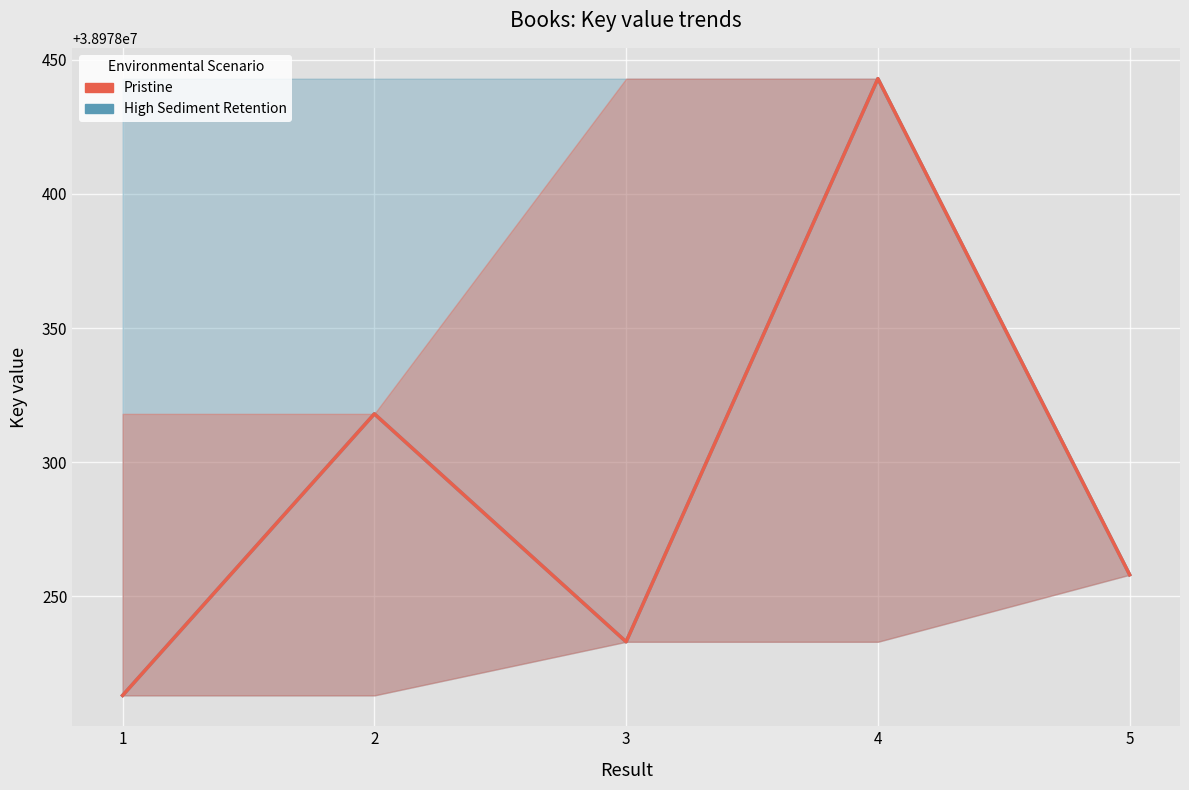

How many interior local valleys does the Pristine series have?

1